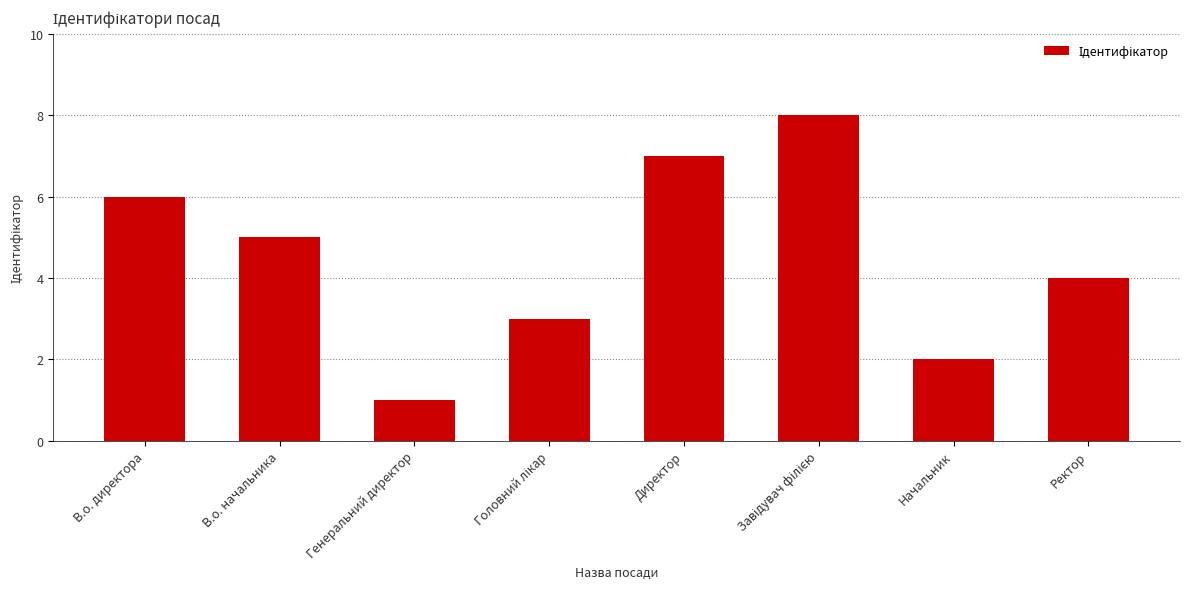

What is the minimum value shown in the chart?

1